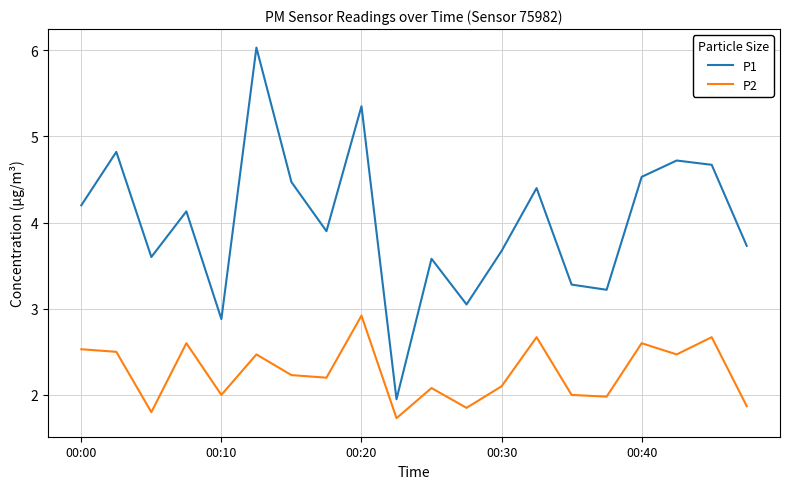

True or false: P2 and P1 intersect in this chart.

False